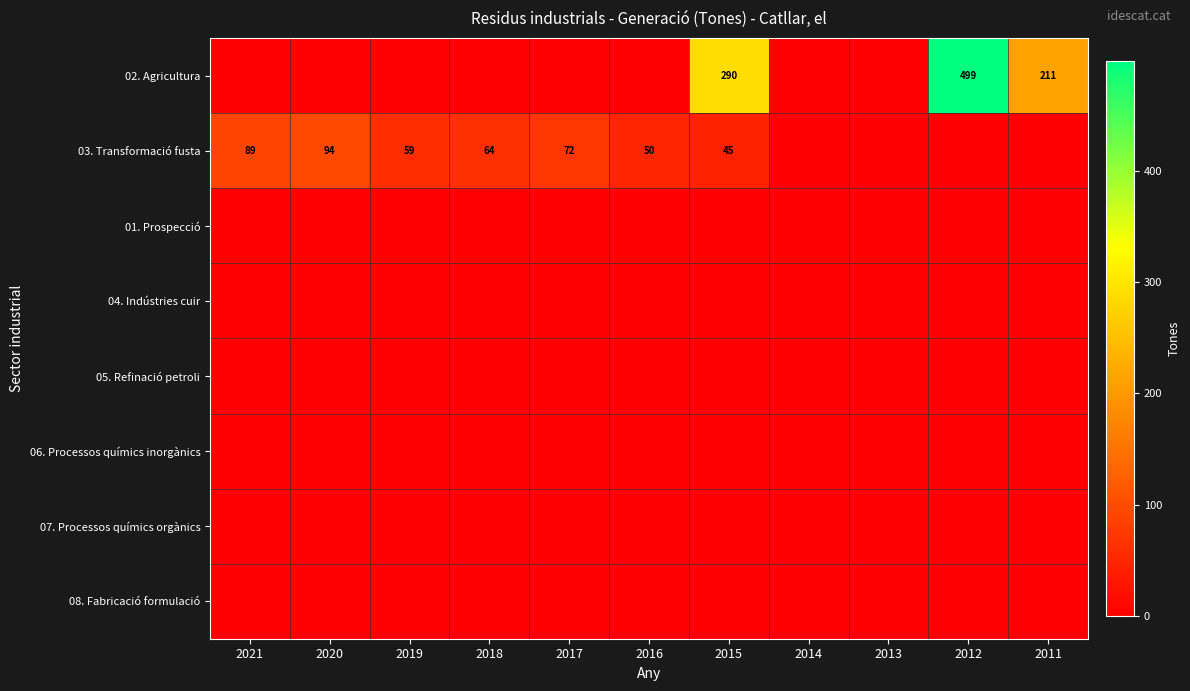

The value of 03. Transformació fusta at 2015 is 65. True or false?

False